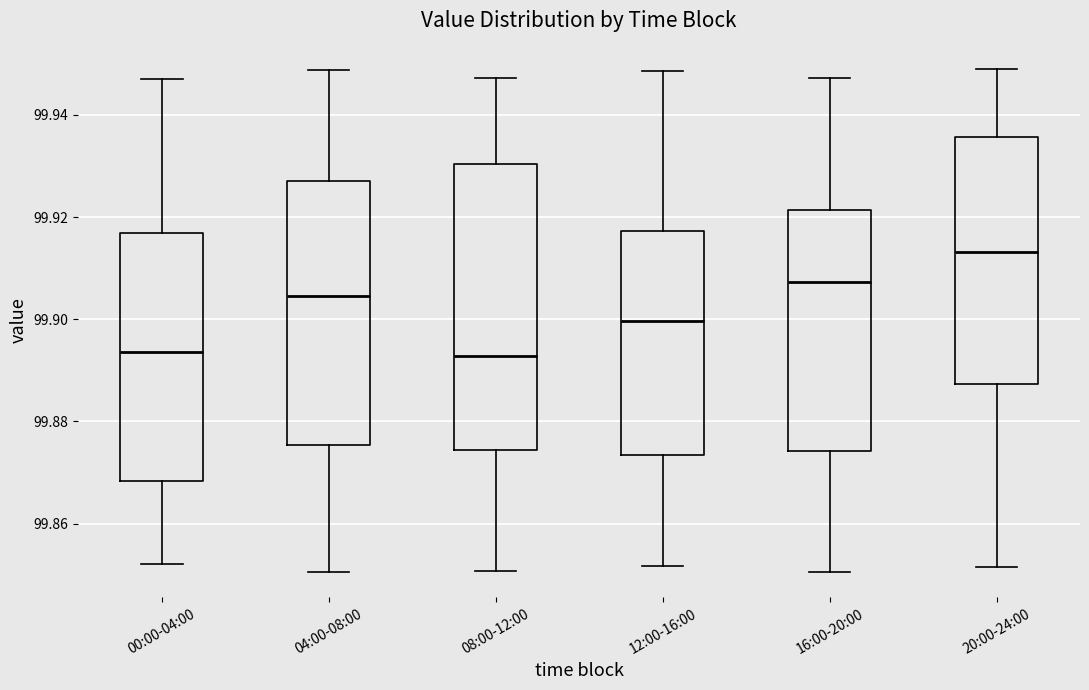

Where is the lower edge of the box for 04:00-08:00 on the y-axis? The values are not printed on the chart, so give them approximately, as read against the axis.

99.876